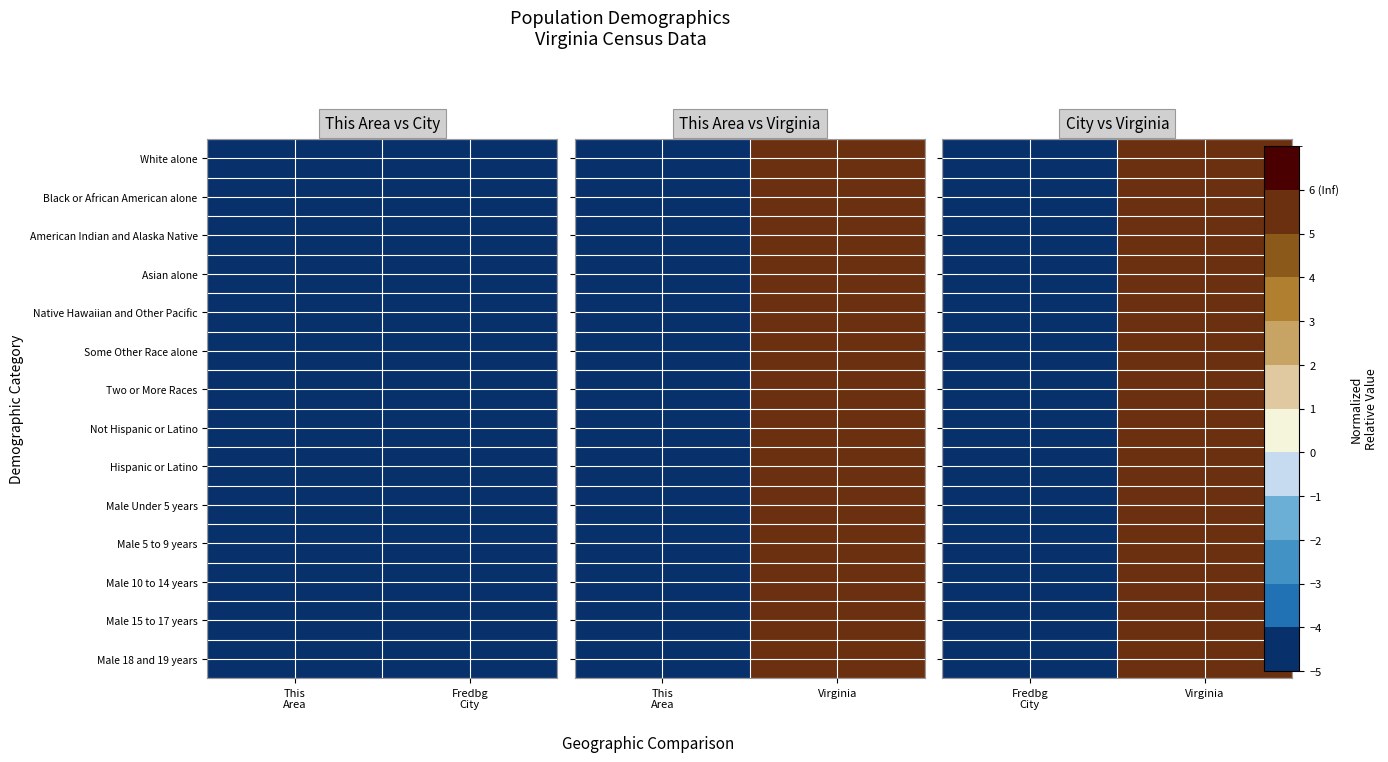

True or false: Male 10 to 14 years has a value of 2.3 at Virginia.

False